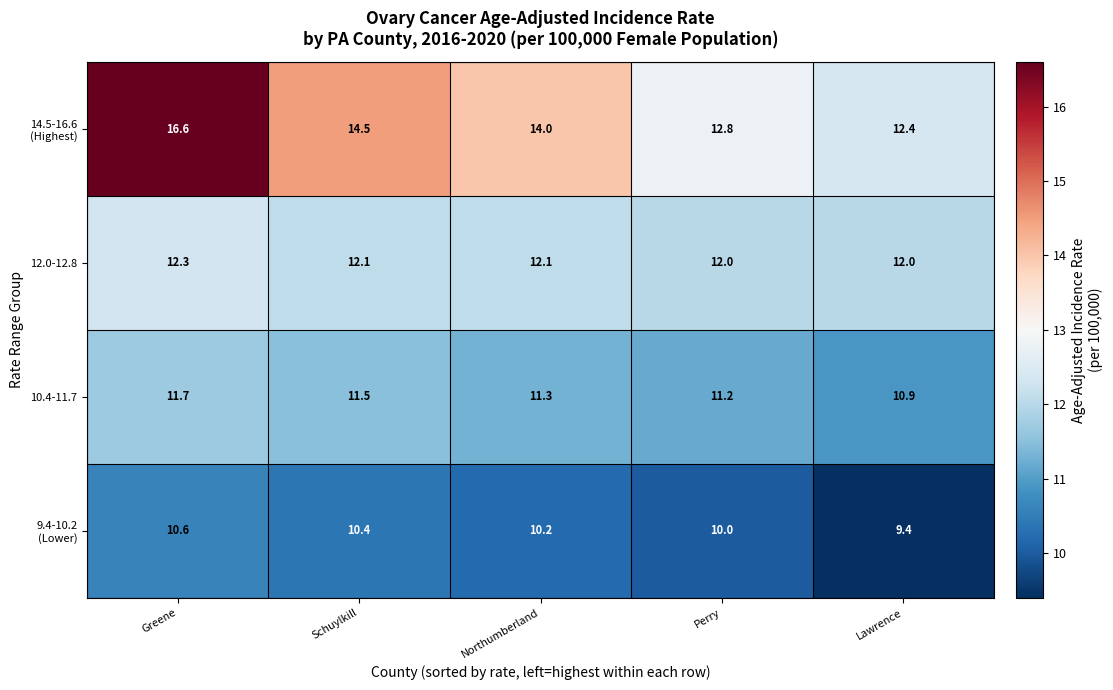

Is it true that 10.4-11.7 equals 18.5 at Greene?

False